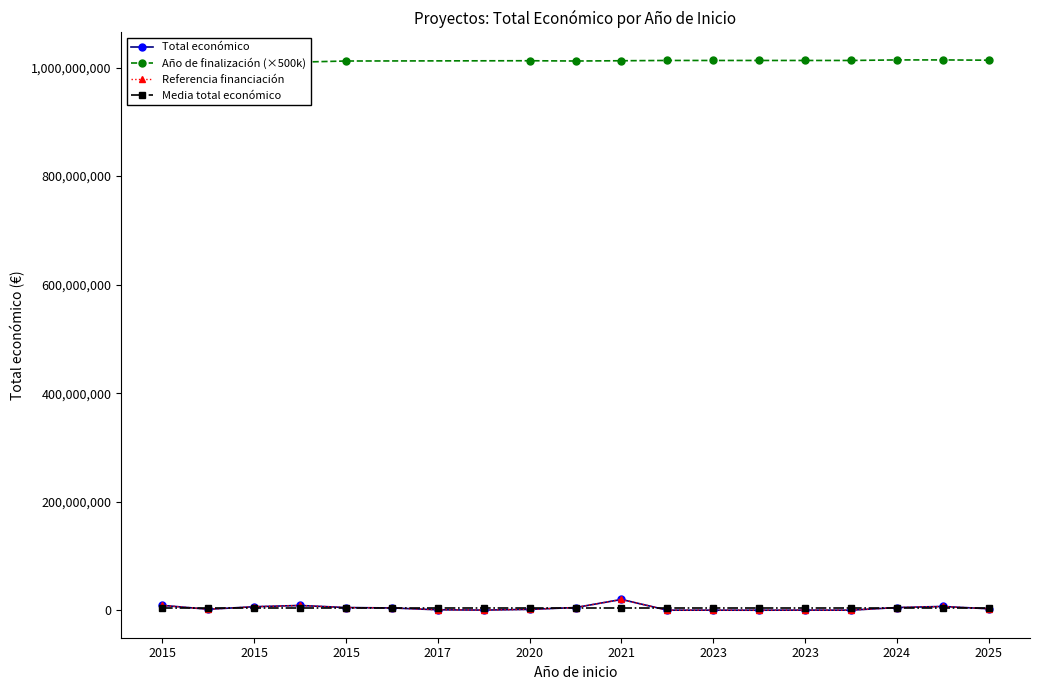

True or false: the data shows 1606878 at 2017.

False